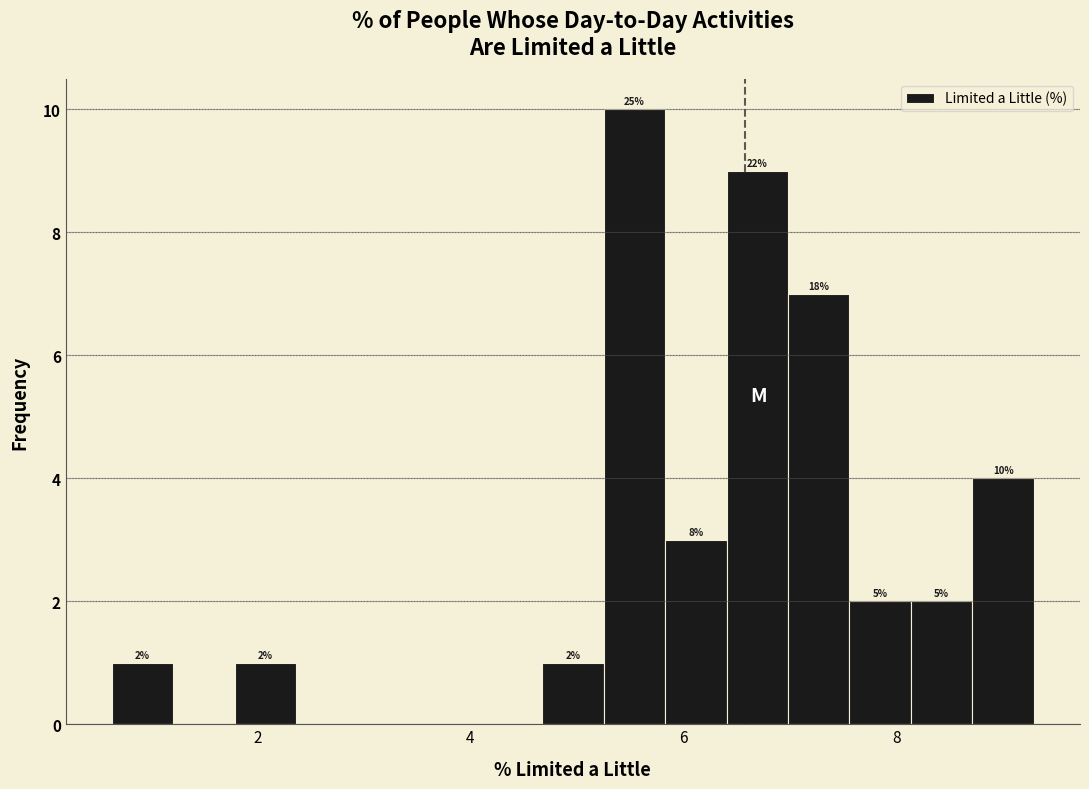

Around what value on the x-axis is the tallest bar? Give the approximate position of its centre, as read against the axis.

5.6